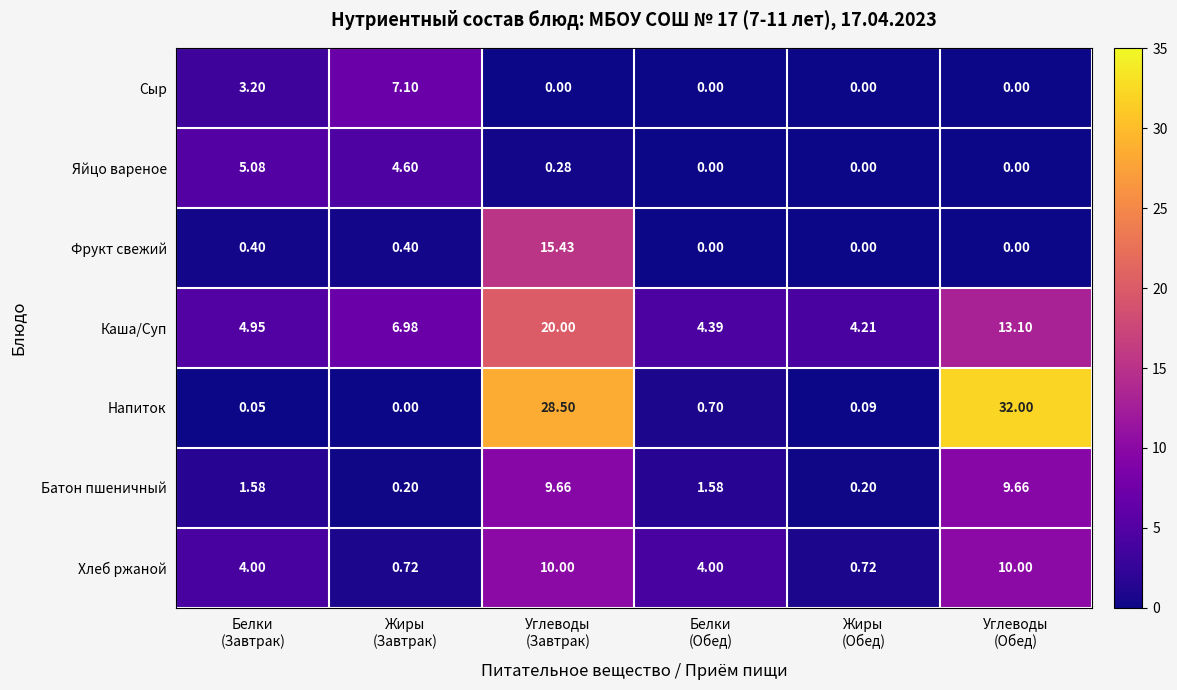

List the series in order of their peak value, lowest first.

Яйцо вареное, Сыр, Батон пшеничный, Хлеб ржаной, Фрукт свежий, Каша/Суп, Напиток